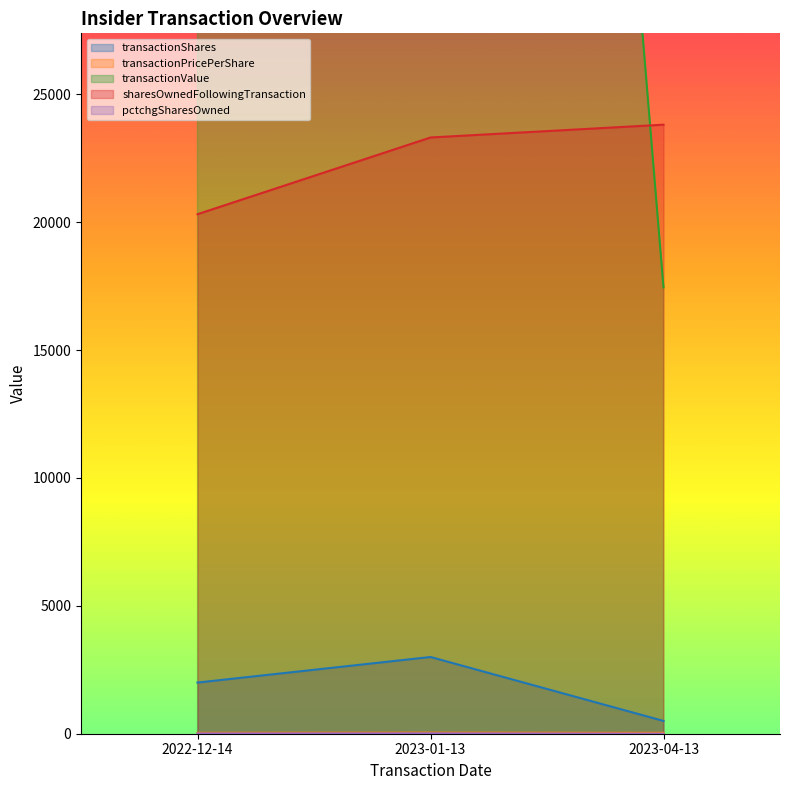

How many values in the transactionShares series are below 2000?

1